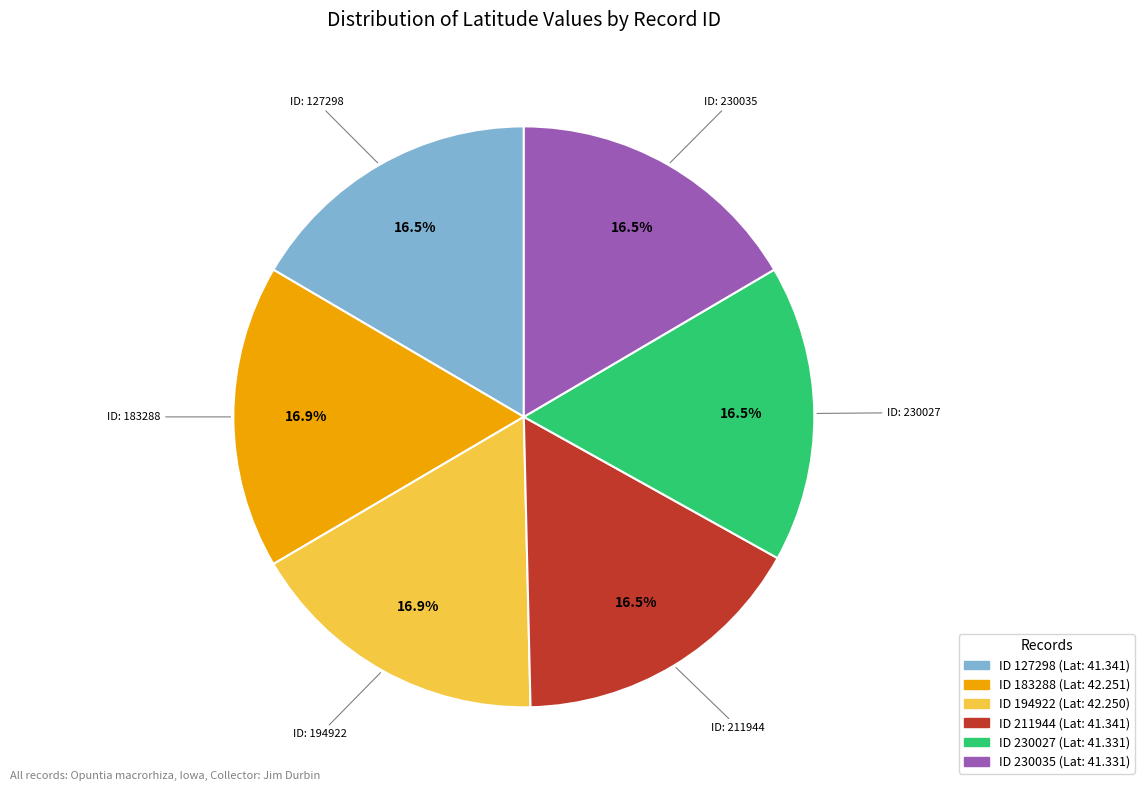

Does any single category account for the majority?

No